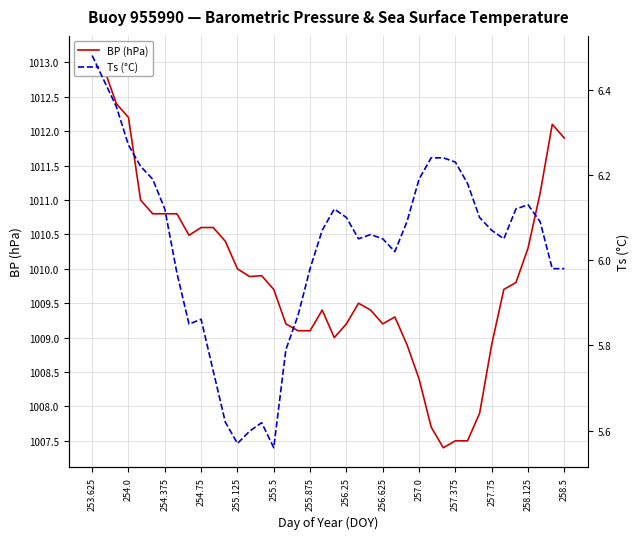

Which category has the highest value in the Ts (°C) series?

253.625